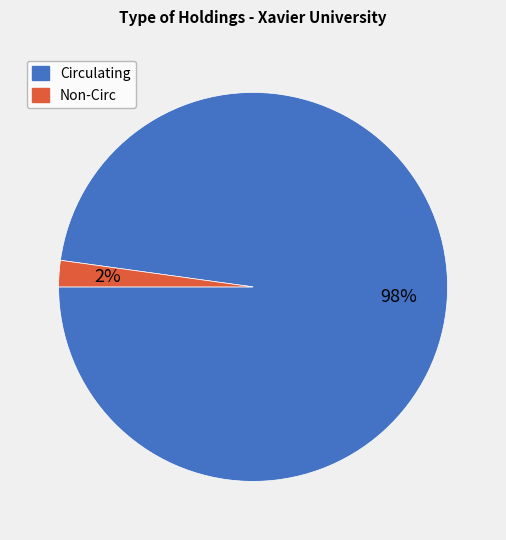

Which category has the biggest portion of the pie?

Circulating